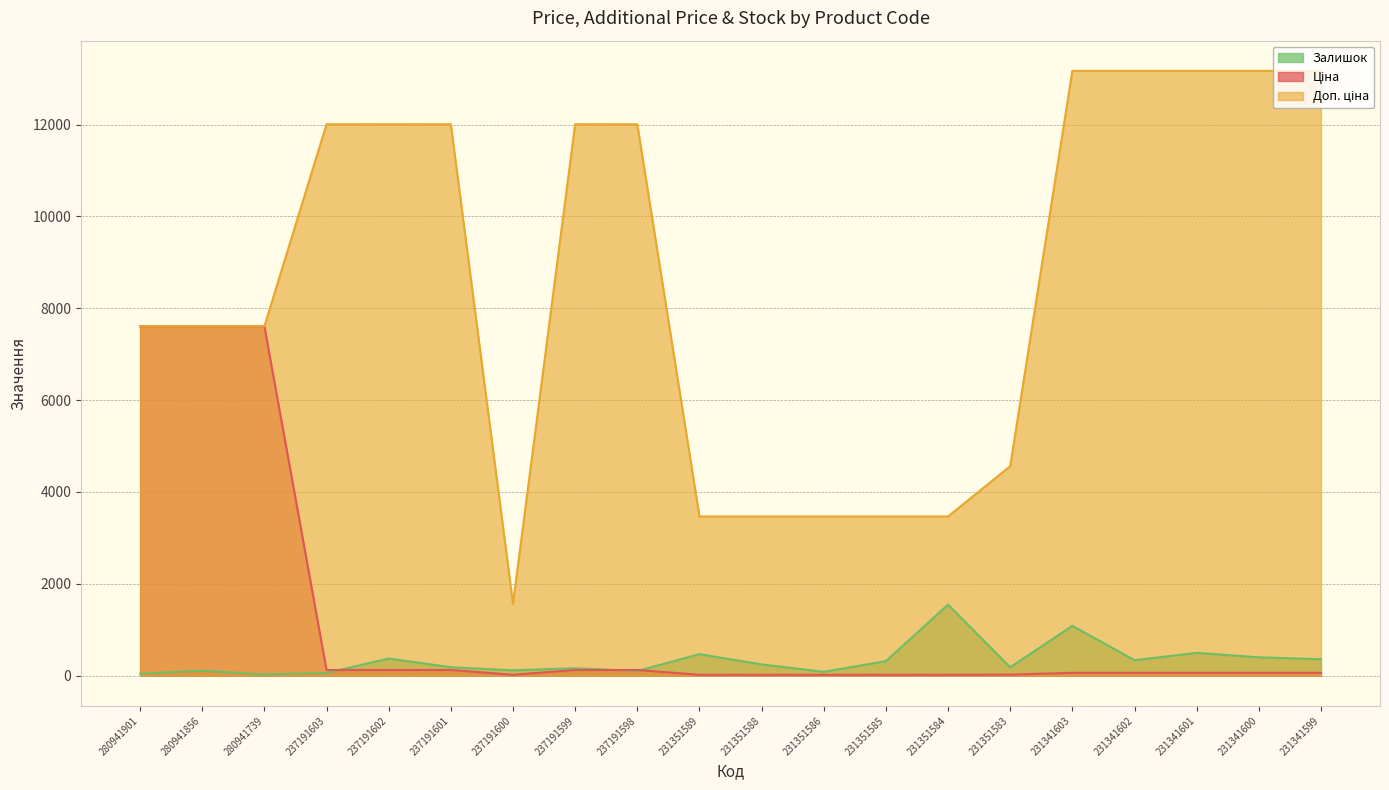

At how many categories does at least one series exceed 8655?

10